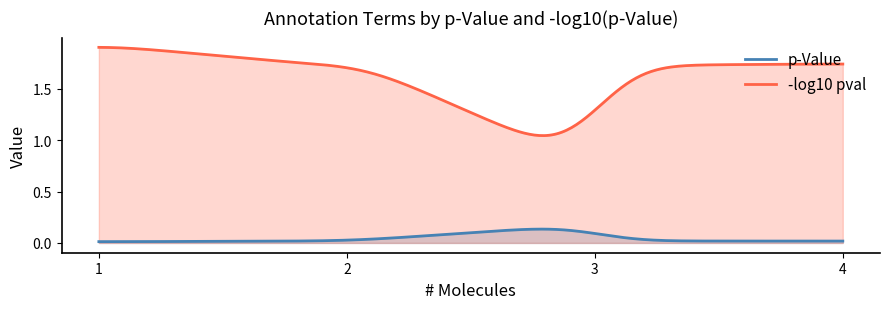

True or false: p-Value has a value of 0.0 at 26.

True